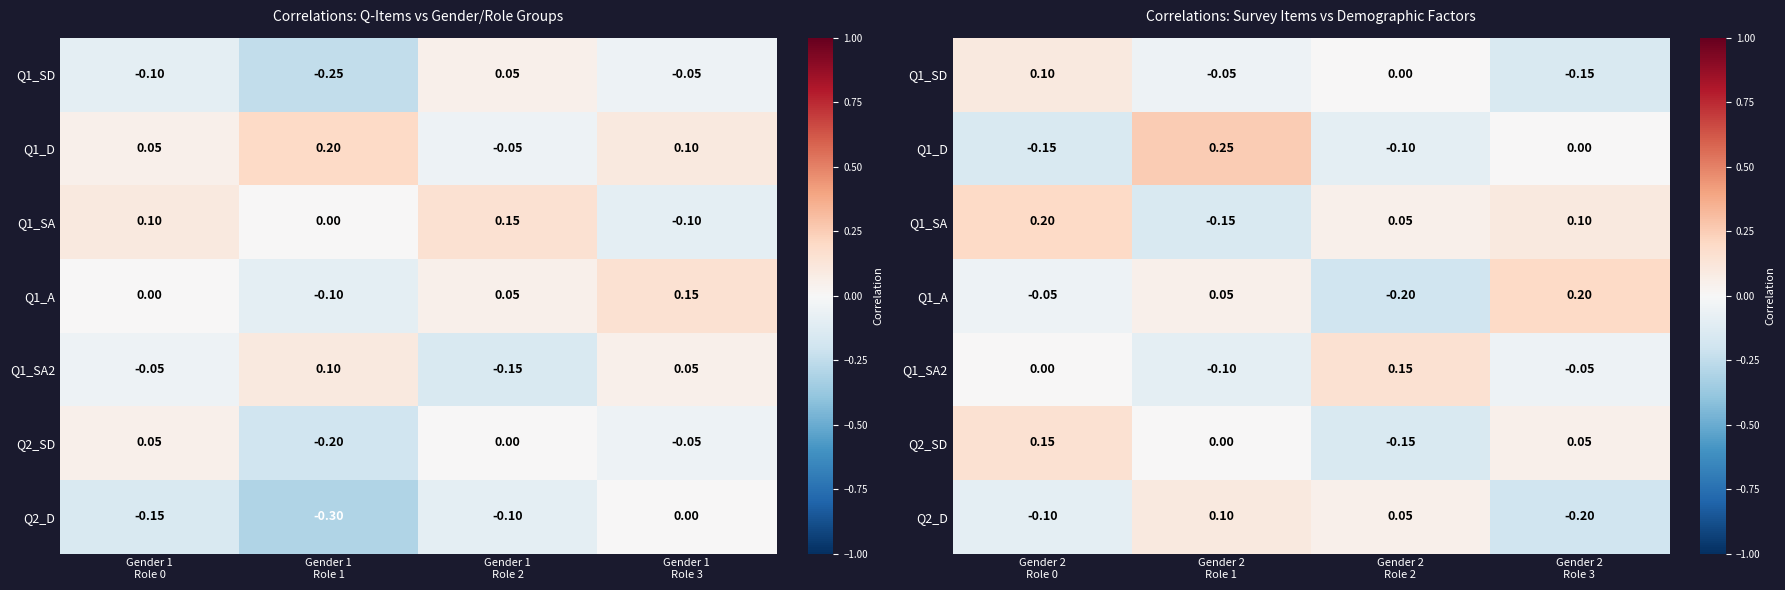

List the series in order of their peak value, highest first.

Q1_D, Q1_SA, Q1_A, Q1_SA2, Q2_SD, Q1_SD, Q2_D